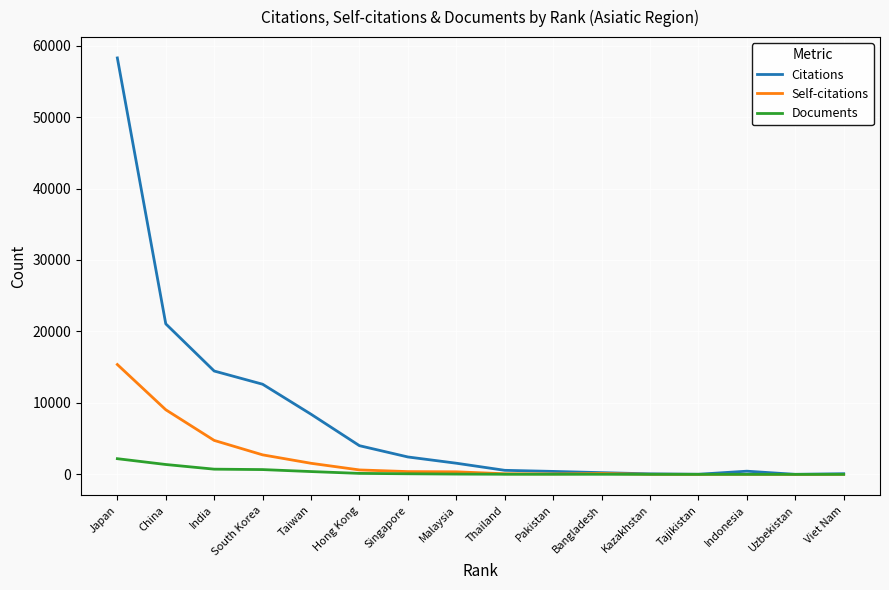

Which series has the largest range (max minus min)?

Citations